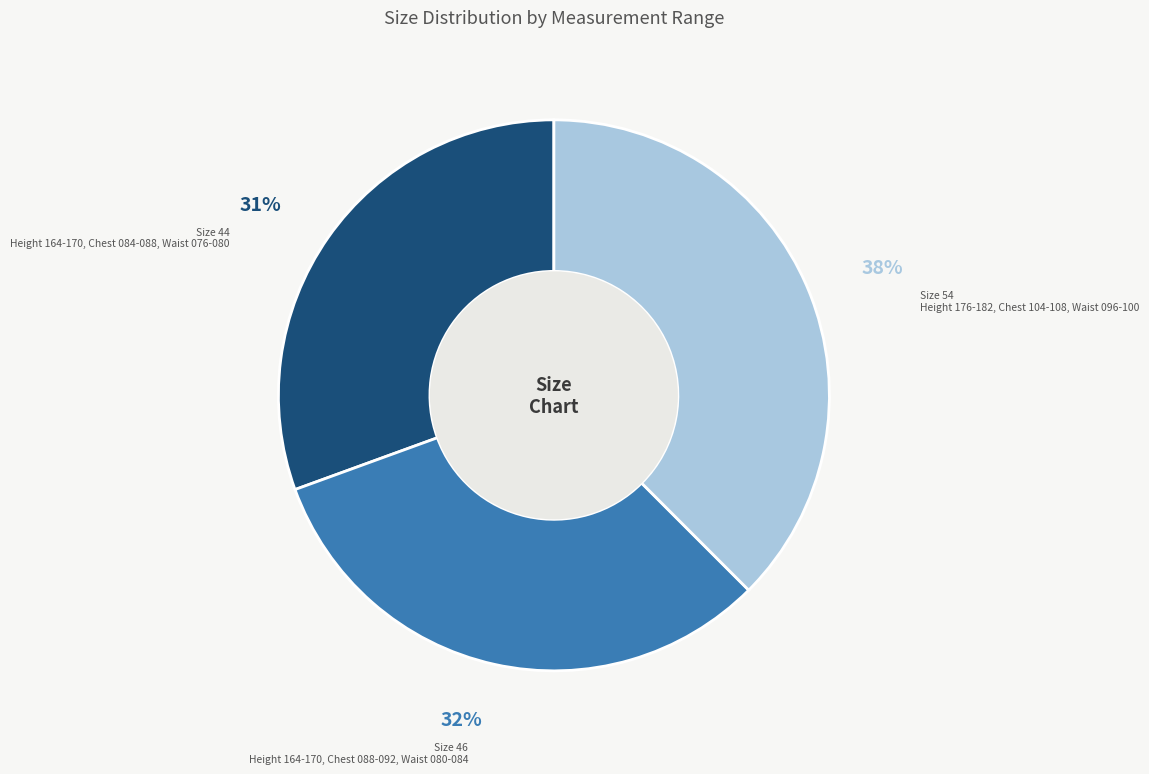

Is it true that Size 46 is 32% of the pie?

True